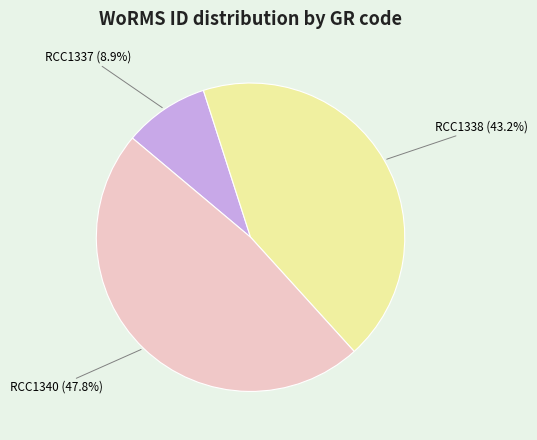

Is there a majority slice in this chart?

No